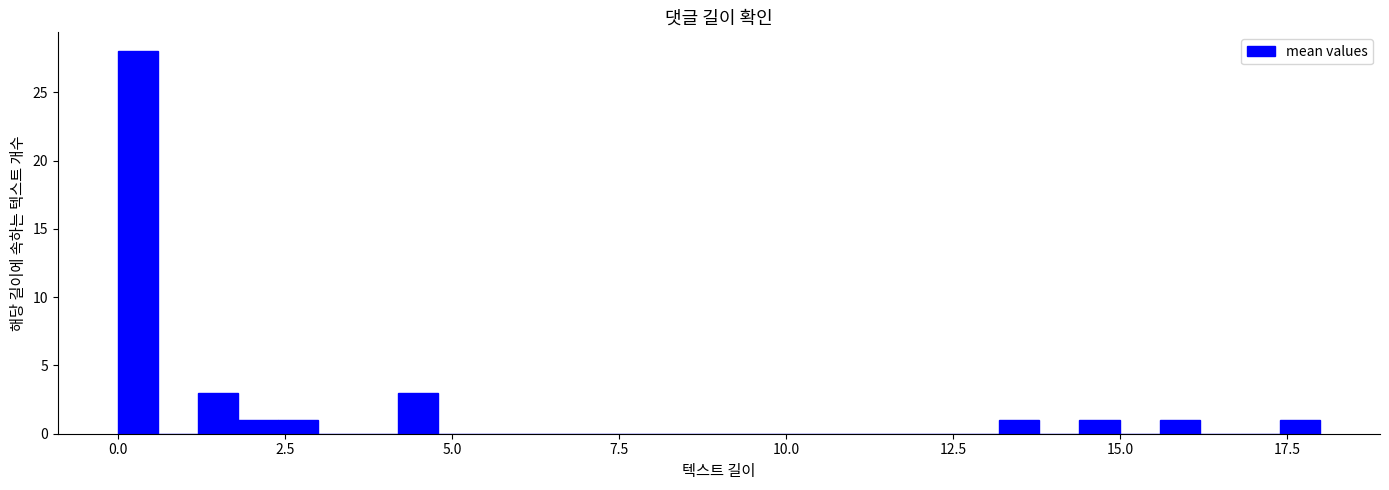

Read against the x-axis, roughly where is the centre of the tallest bar?

0.5